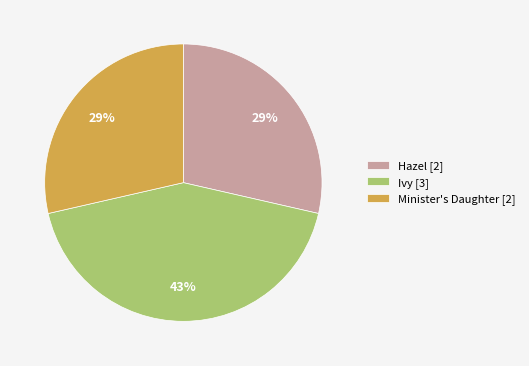

How many segments does this pie chart have?

3